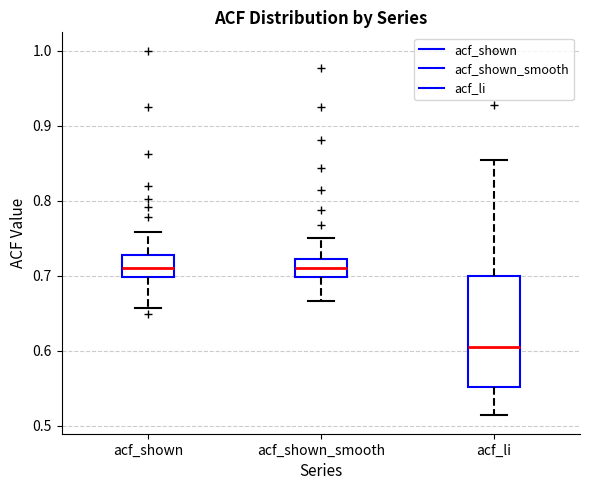

Which box's median line is the lowest?

acf_li